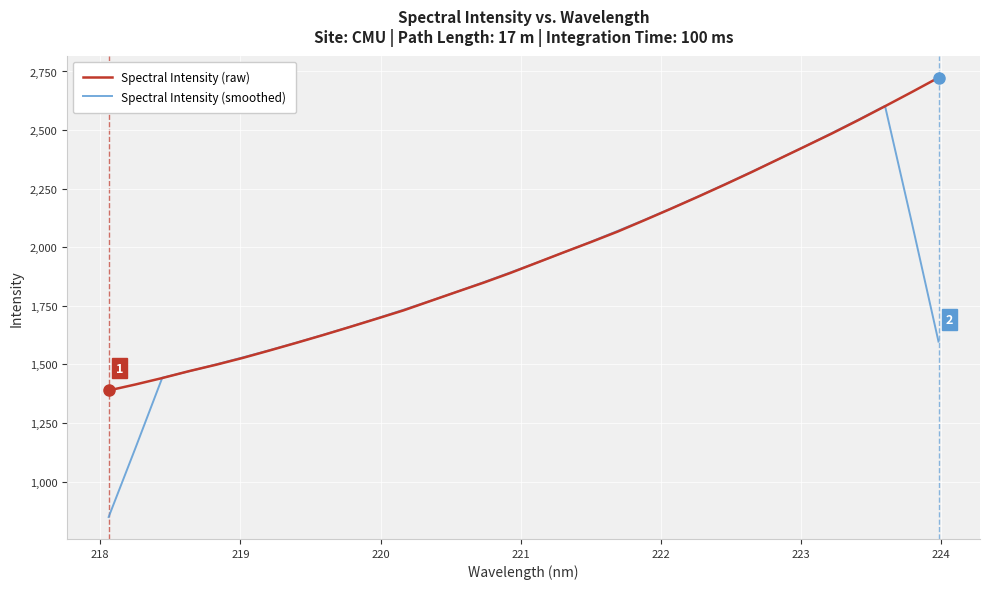

Rank the series by their maximum value, from lowest to highest.

Spectral Intensity (smoothed), Spectral Intensity (raw)